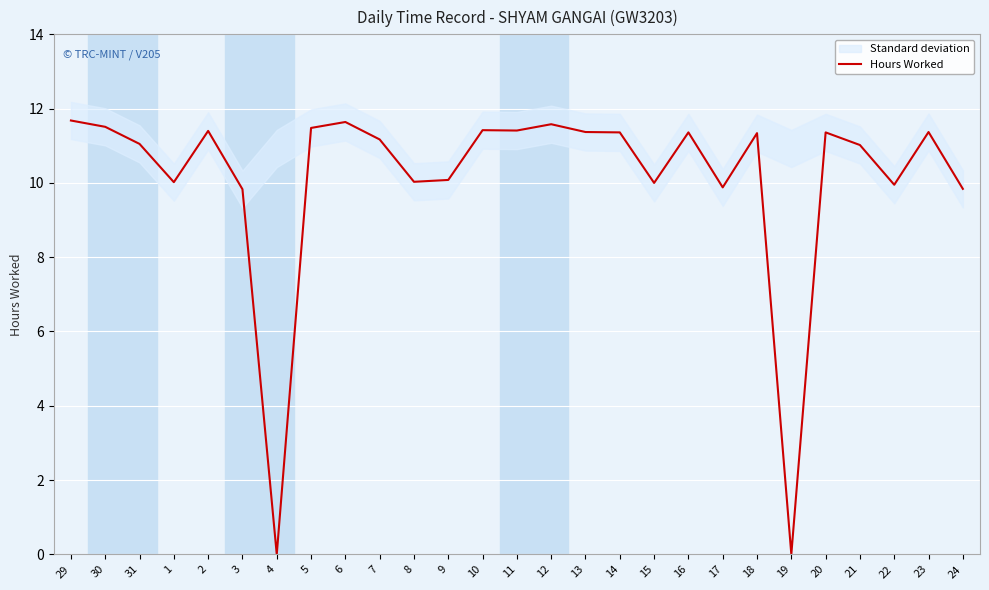

Between 20 and 23, which is larger?

23